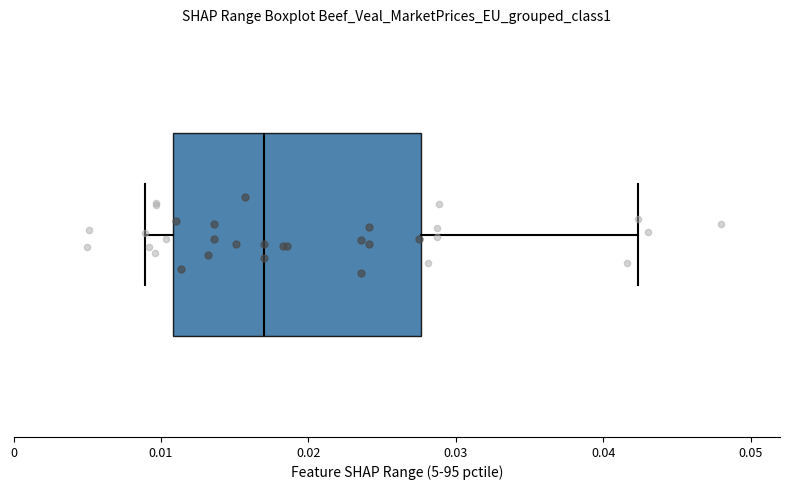

Where does the median line of the box sit on the x-axis? The values are not printed on the chart, so give them approximately, as read against the axis.

0.017